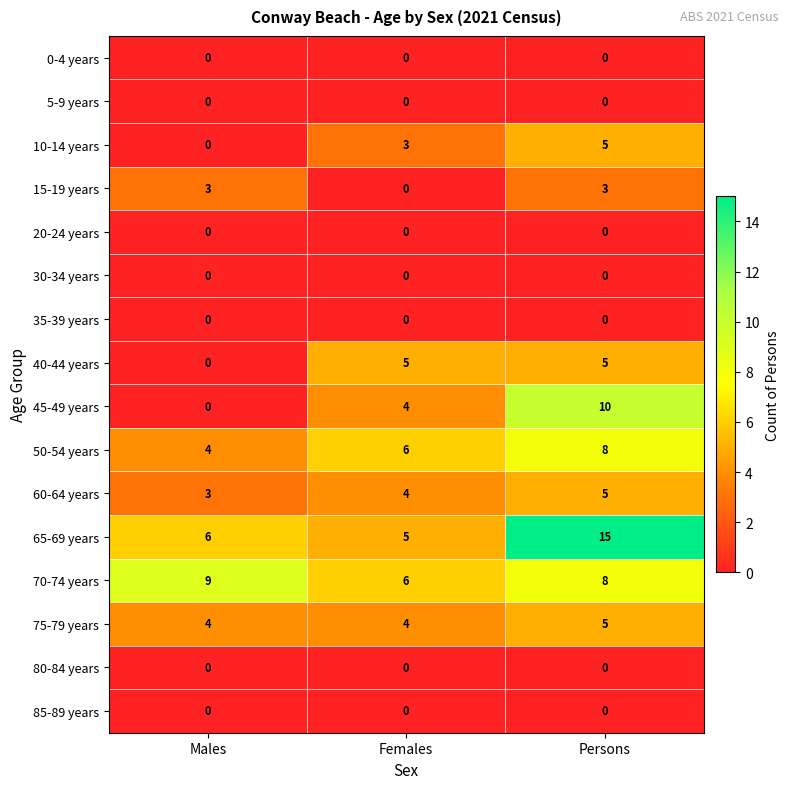

What is the sum of all 15-19 years values?

6